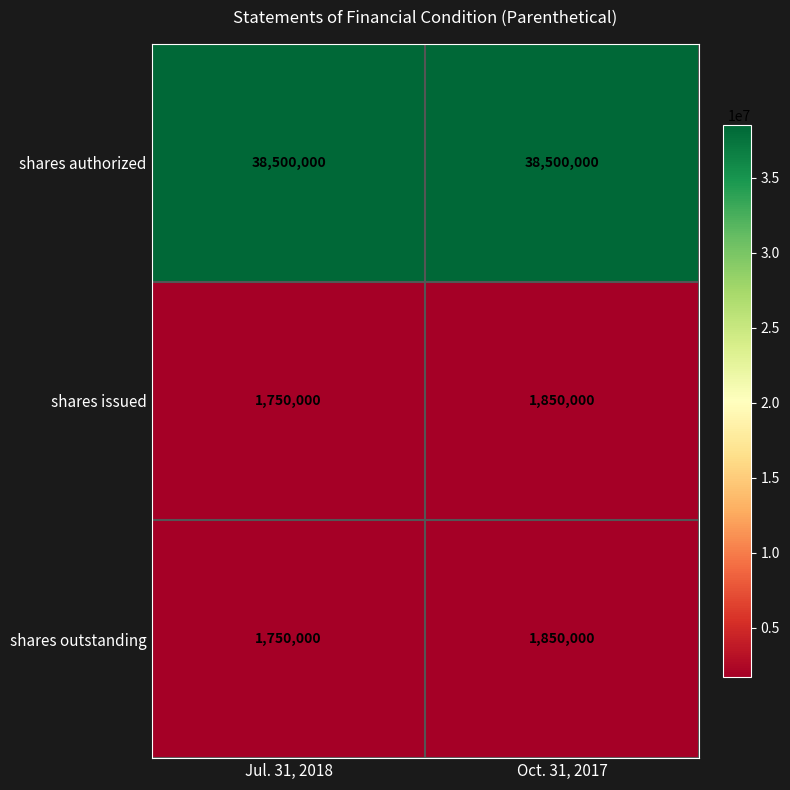

Which series has the largest total across all categories?

shares authorized